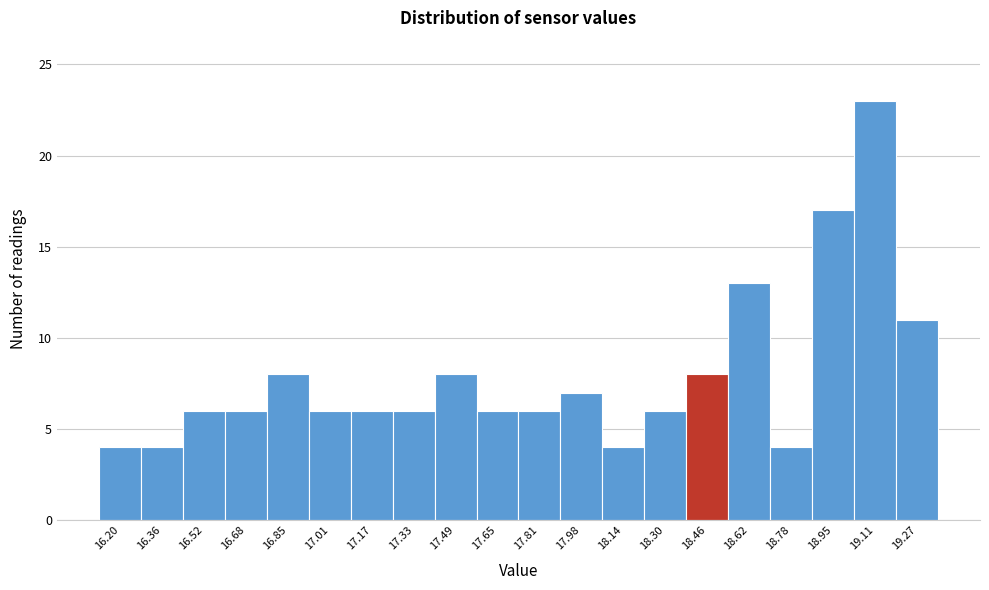

Reading left to right, what are all the values shown in this chart?

16.20=4	16.36=4	16.52=6	16.68=6	16.85=8	17.01=6	17.17=6	17.33=6	17.49=8	17.65=6	17.81=6	17.98=7	18.14=4	18.30=6	18.46=8	18.62=13	18.78=4	18.95=17	19.11=23	19.27=11